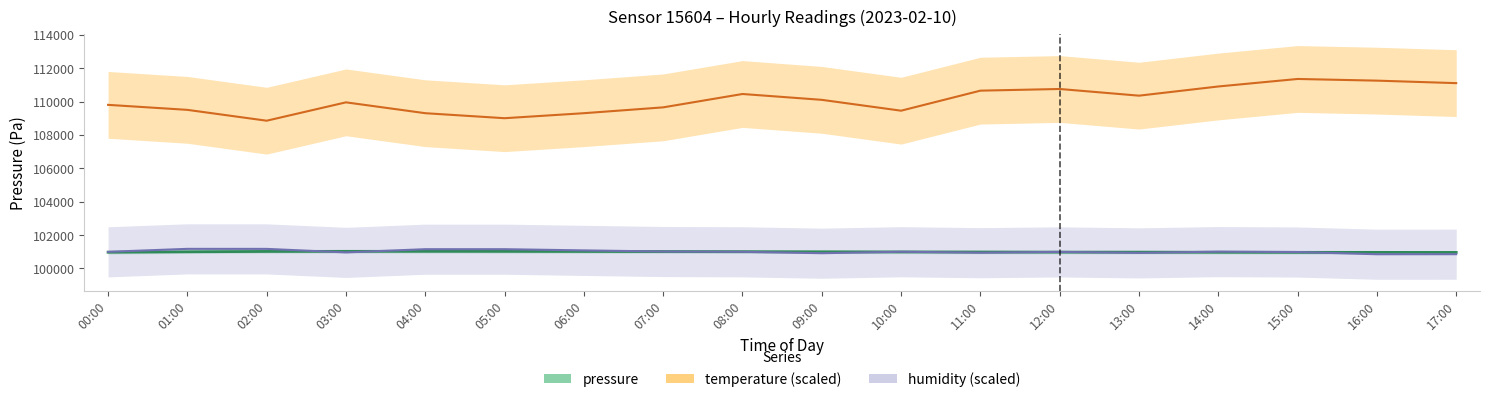

How many values in the pressure series exceed 100998?

9